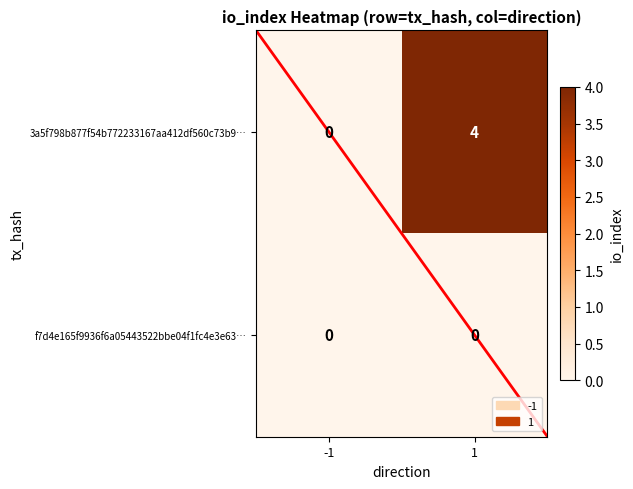

How many series are shown in this chart?

2